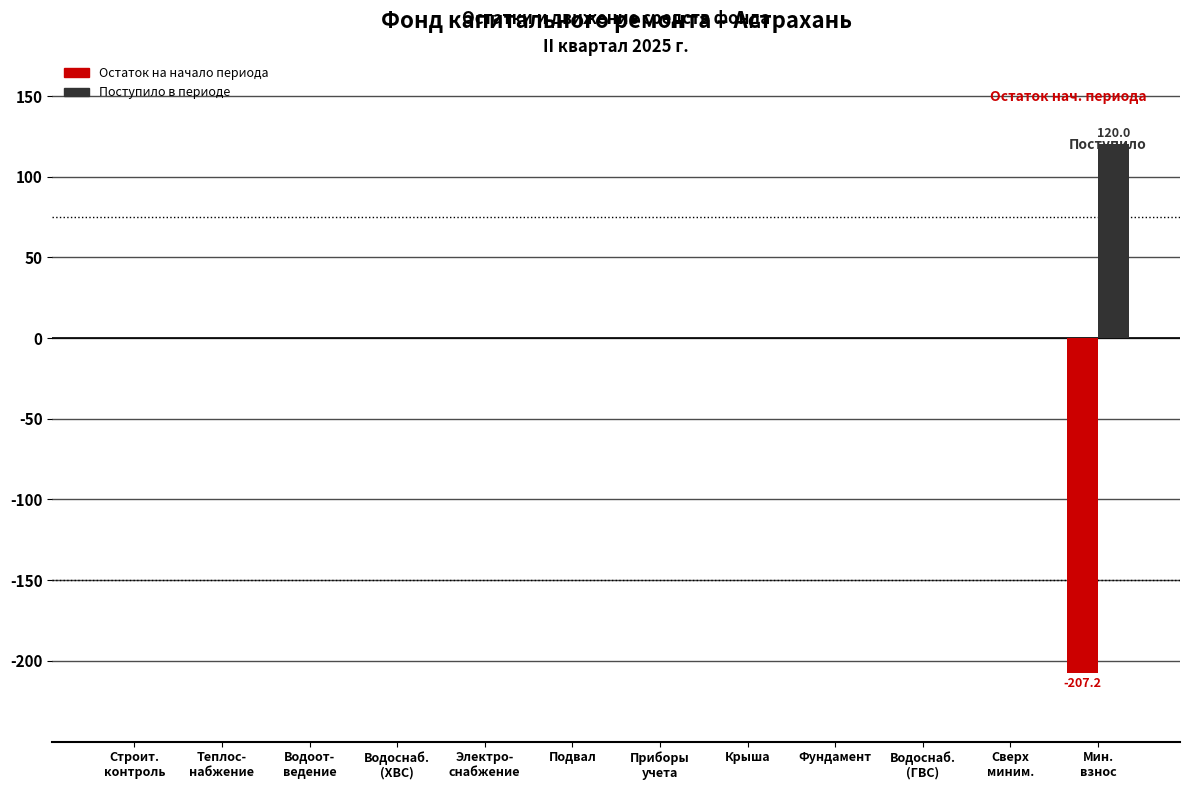

What is the sum of all Остаток на начало периода values?

-207.2